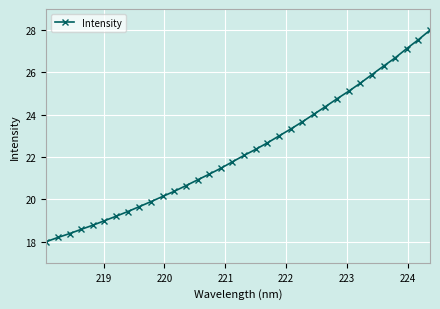

What is the value of the 4th point from the left?

18.6